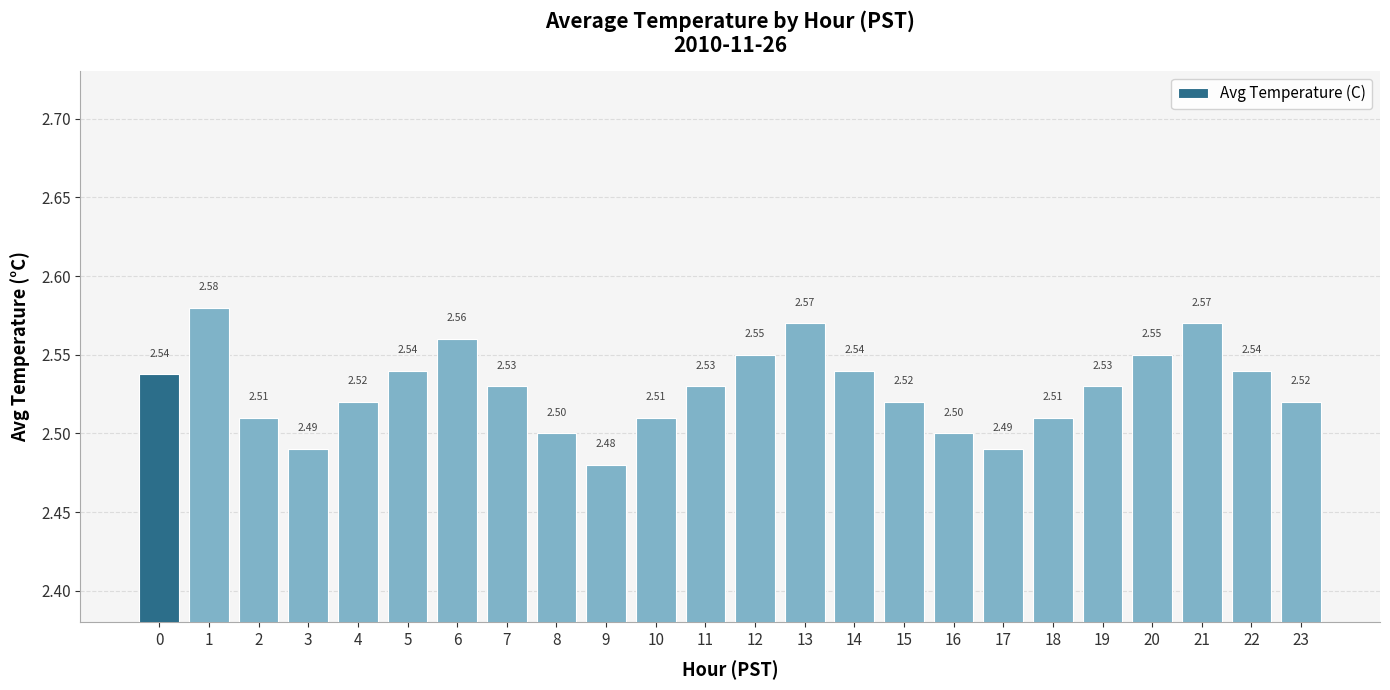

The chart shows a value of 3.5 at 13. True or false?

False